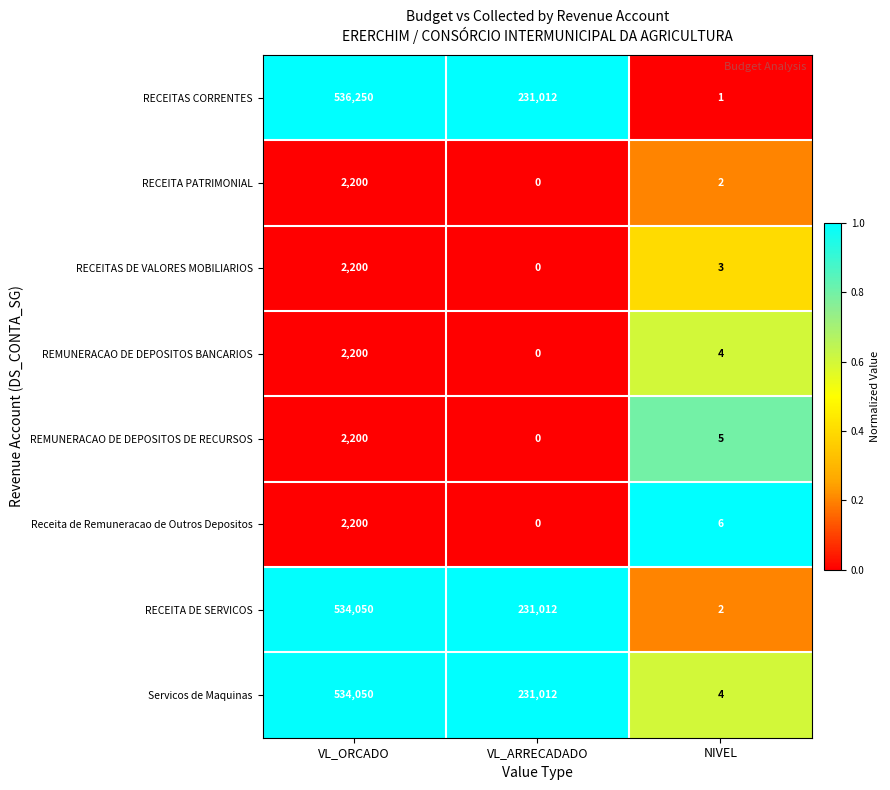

Which series has the largest range (max minus min)?

RECEITAS CORRENTES